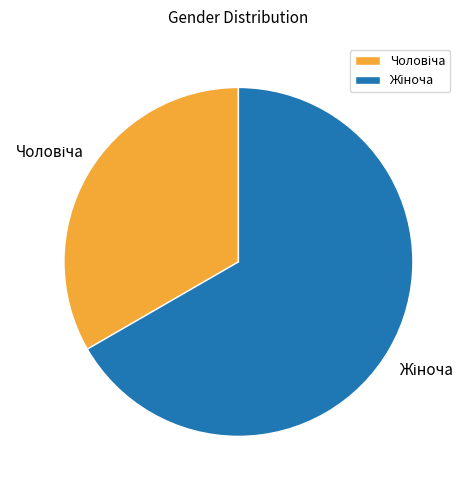

True or false: Чоловіча accounts for 43% of the total.

False